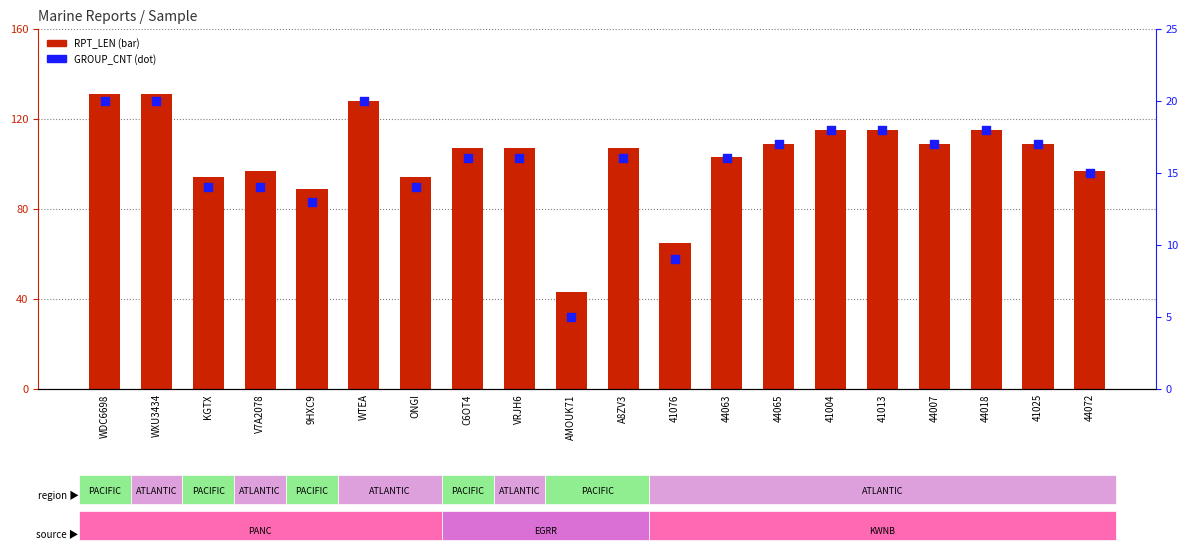

What are all the series names shown in the legend?

RPT_LEN, GROUP_CNT